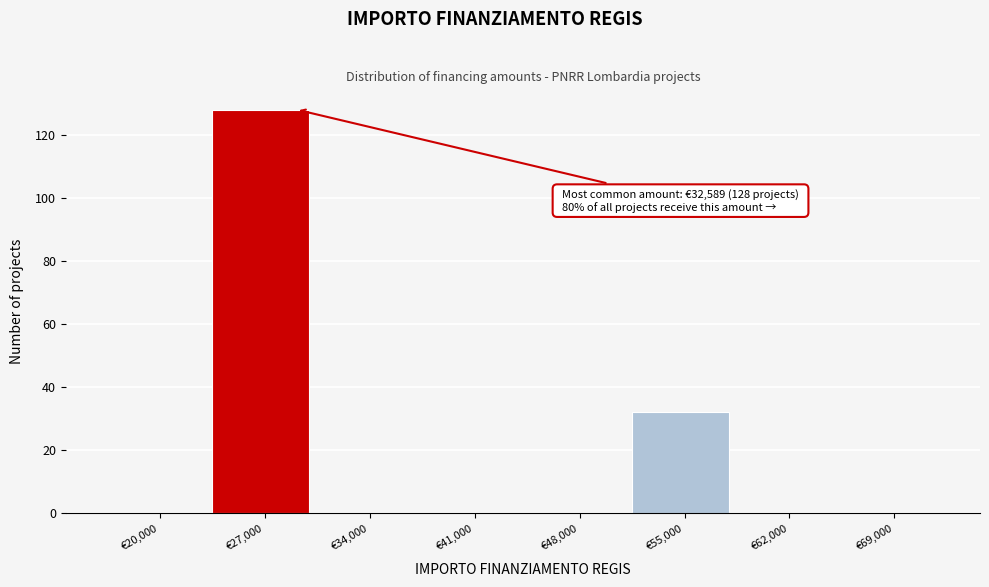

Reading right to left, extract all data points from this chart.

€69,000=0	€62,000=0	€55,000=32	€48,000=0	€41,000=0	€34,000=0	€27,000=128	€20,000=0